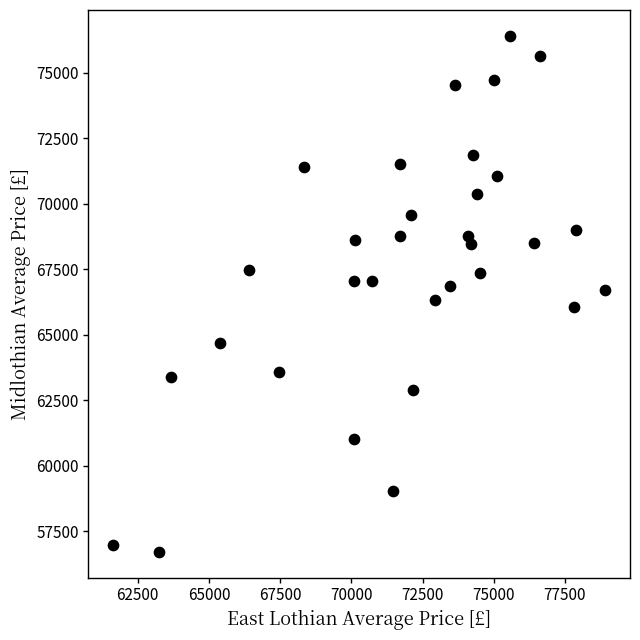

What is the range of X values (max minus min)?

17288.3